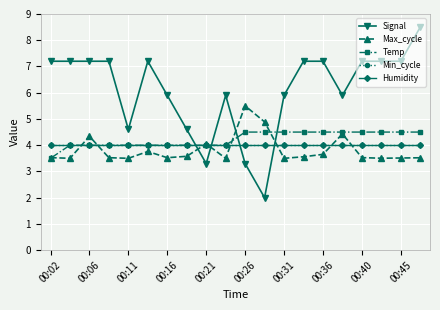

At which category does the chart reach its peak across all series?

19